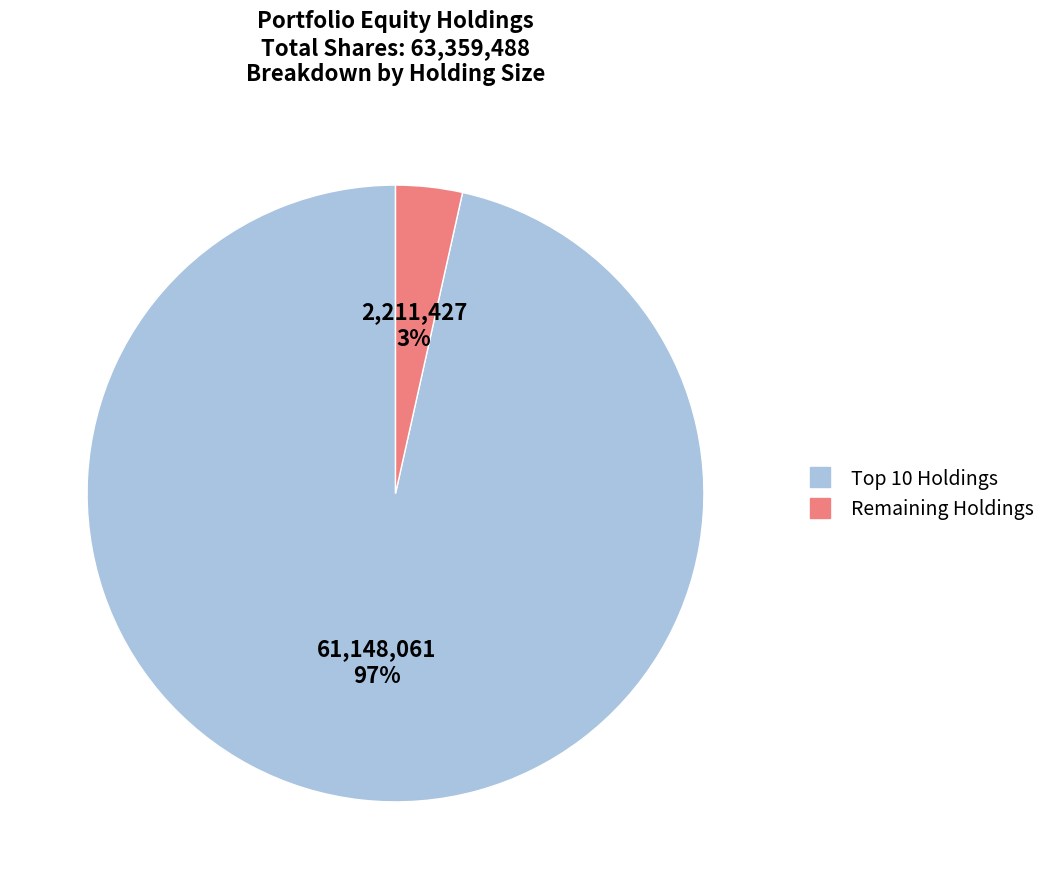

How many segments does this pie chart have?

2